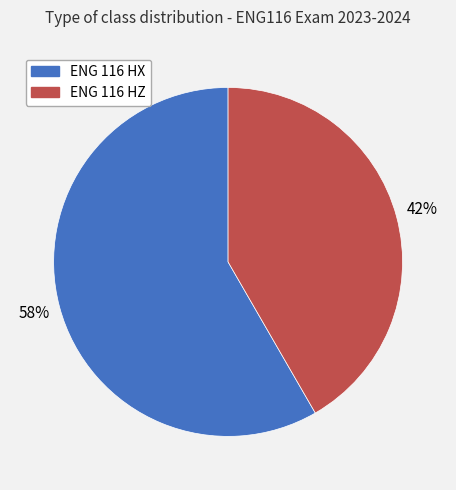

What is the largest slice in the pie chart?

ENG 116 HX